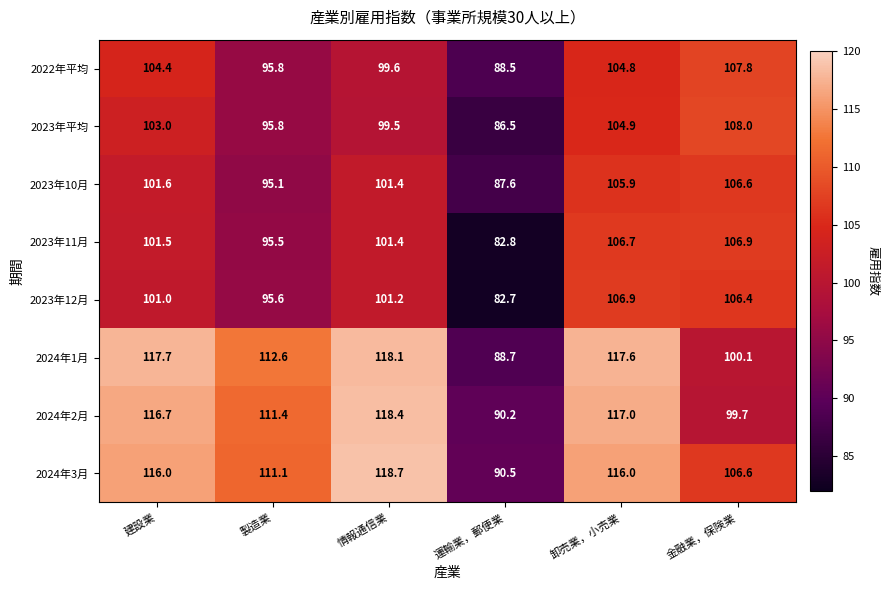

What is the sum of all 2024年3月 values?

658.9